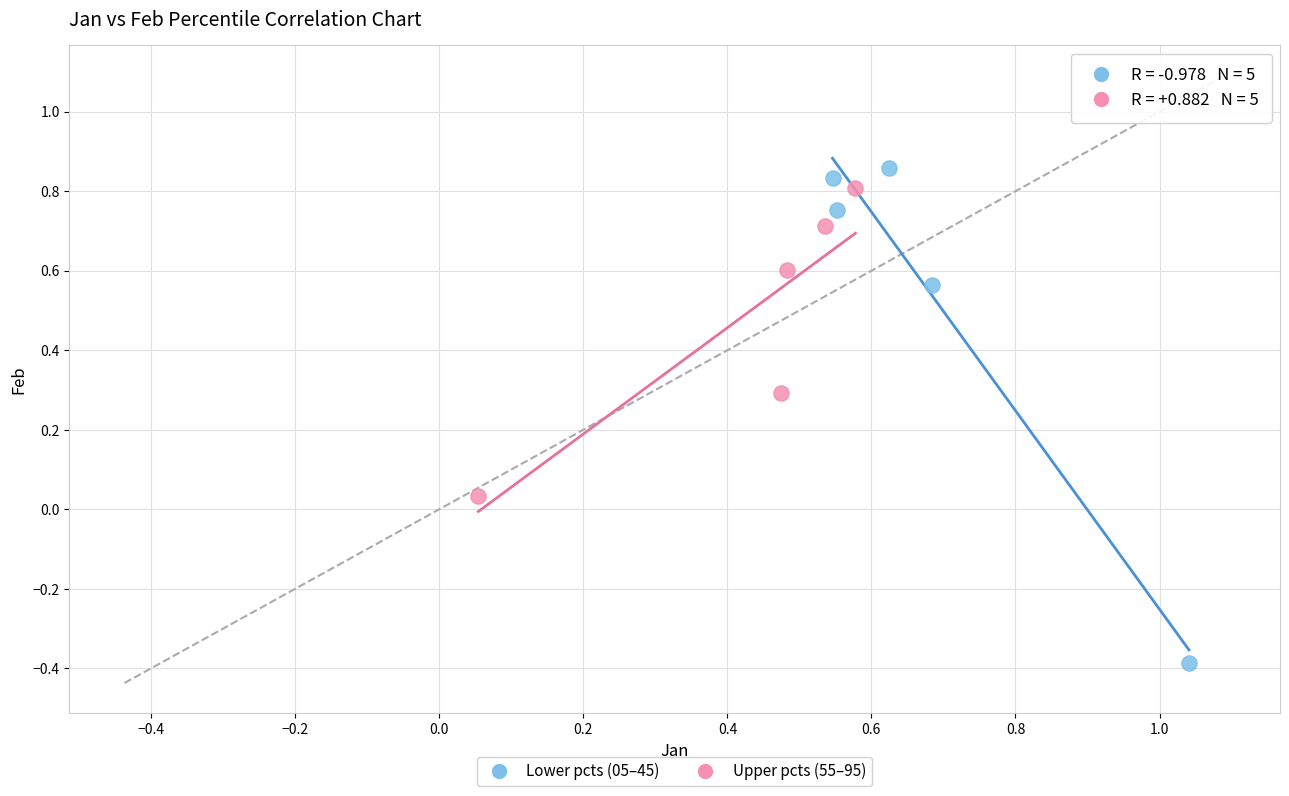

Which series has the largest Y range (max minus min)?

Lower pcts (05–45)